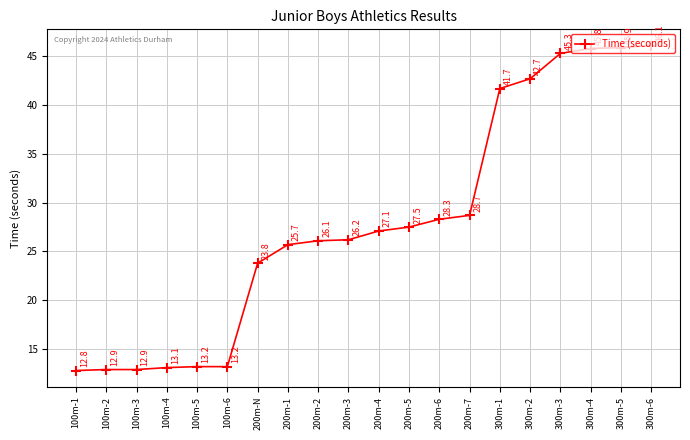

Is it true that the value at 200m-N is 23.8?

True